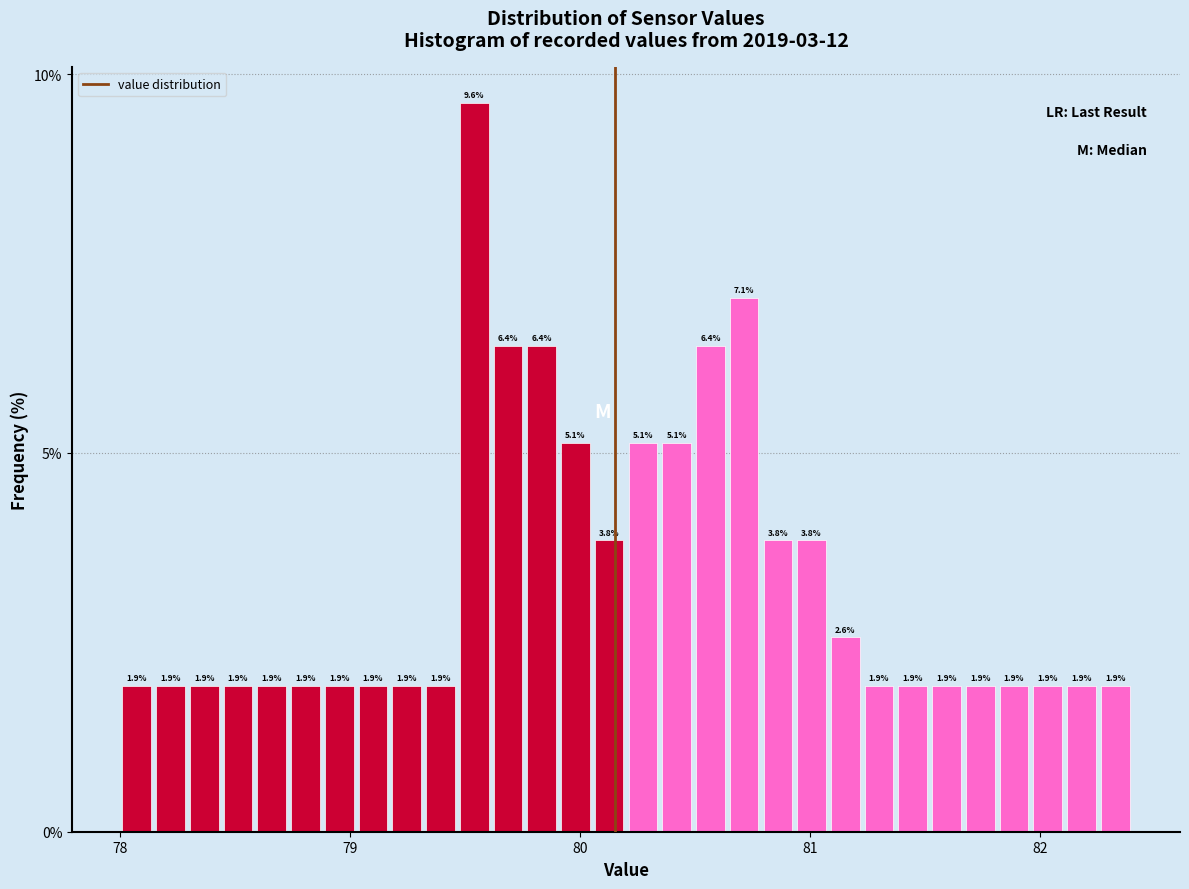

Around what value on the x-axis is the tallest bar? Give the approximate position of its centre, as read against the axis.

79.5